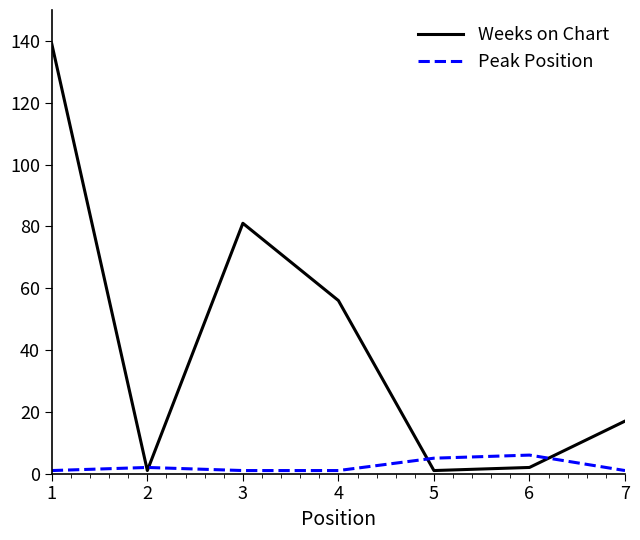

What is the greatest value displayed?

139